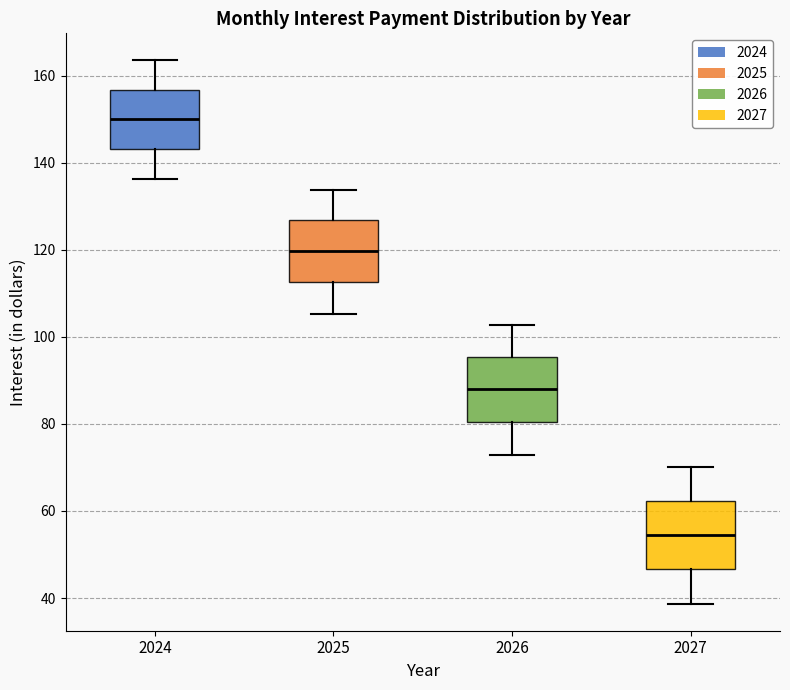

Where does the lower whisker of the box at x = 2026 end on the y-axis? The values are not printed on the chart, so give them approximately, as read against the axis.

72